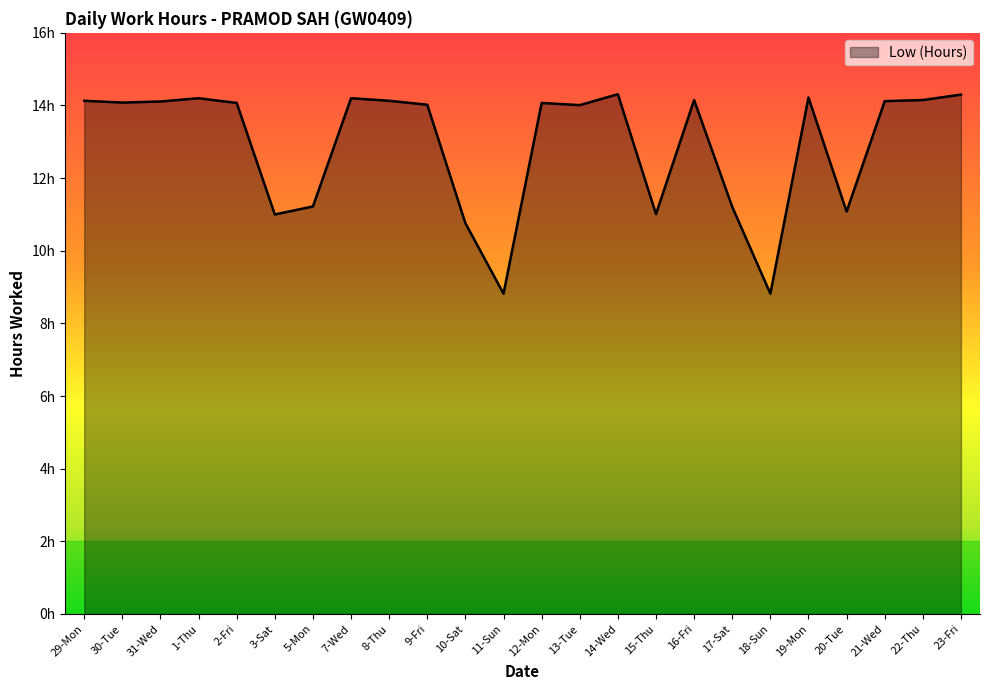

Does the chart display data point markers on the line(s)?

No